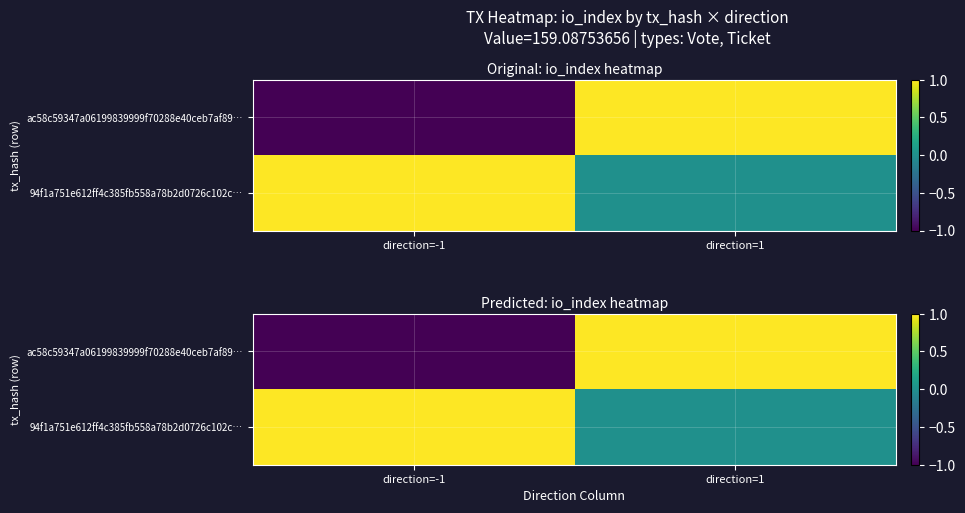

How many ac58c59347a06199839999f70288e40ceb7af89… values are between -1 and 1?

2